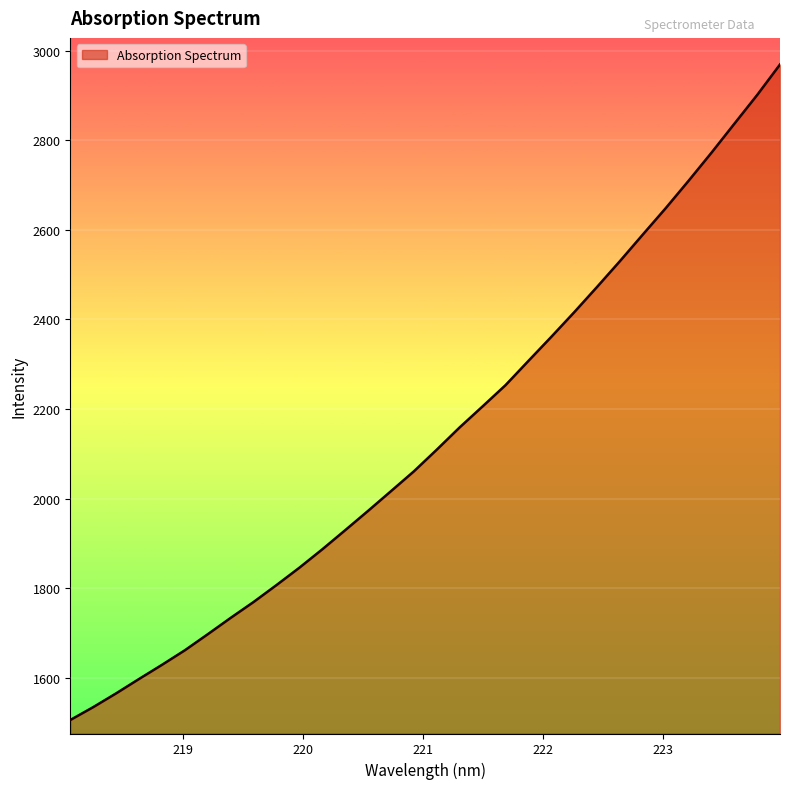

What is the greatest value displayed?

2969.0